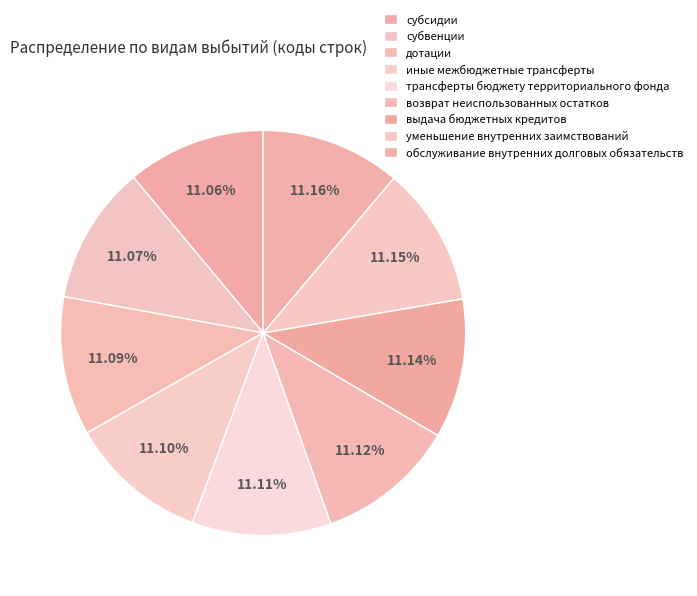

To the nearest percent, what is the average slice percentage?

11%